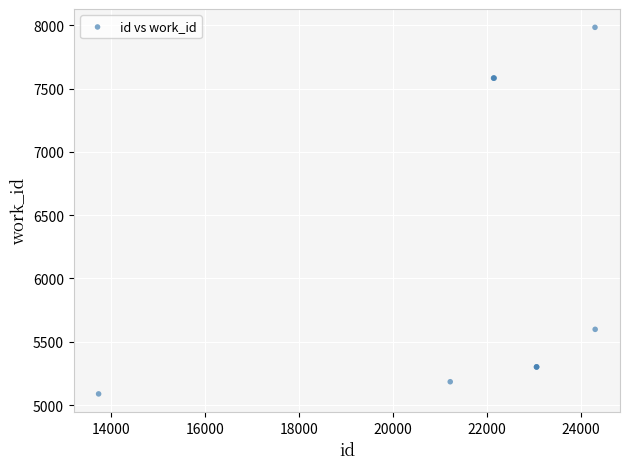

What Y value in the scatter plot is closest to 6536?

5598